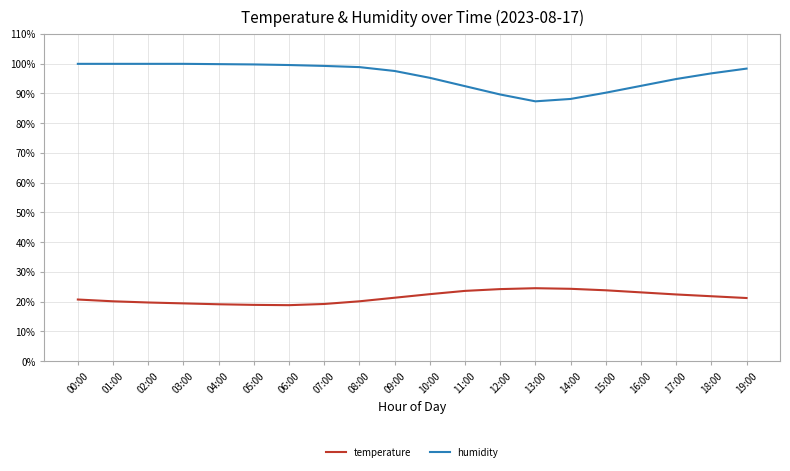

Which series has the largest total across all categories?

humidity